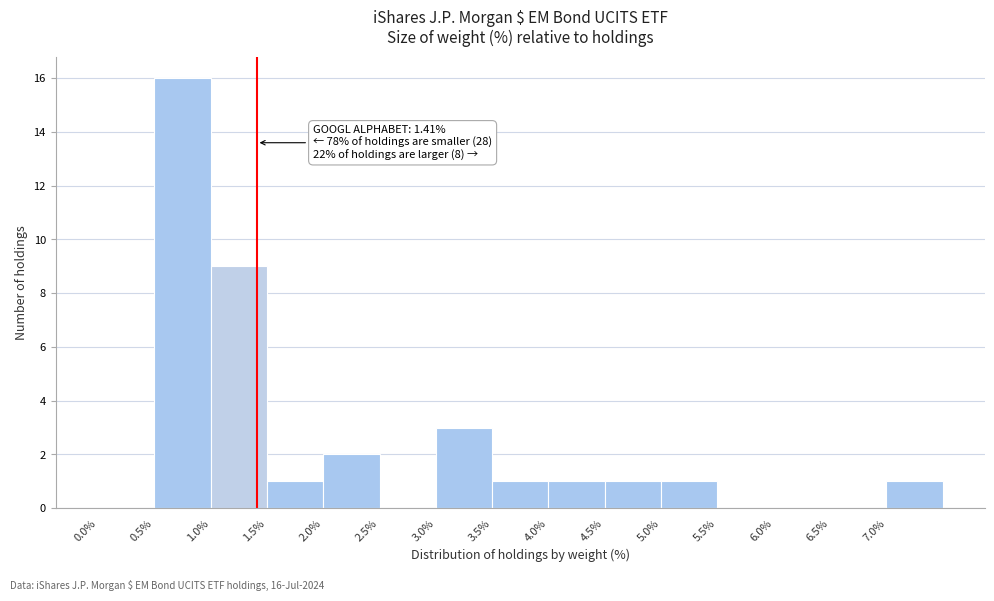

Over which range of the x-axis is the bar tallest?

0.5 to 1.0